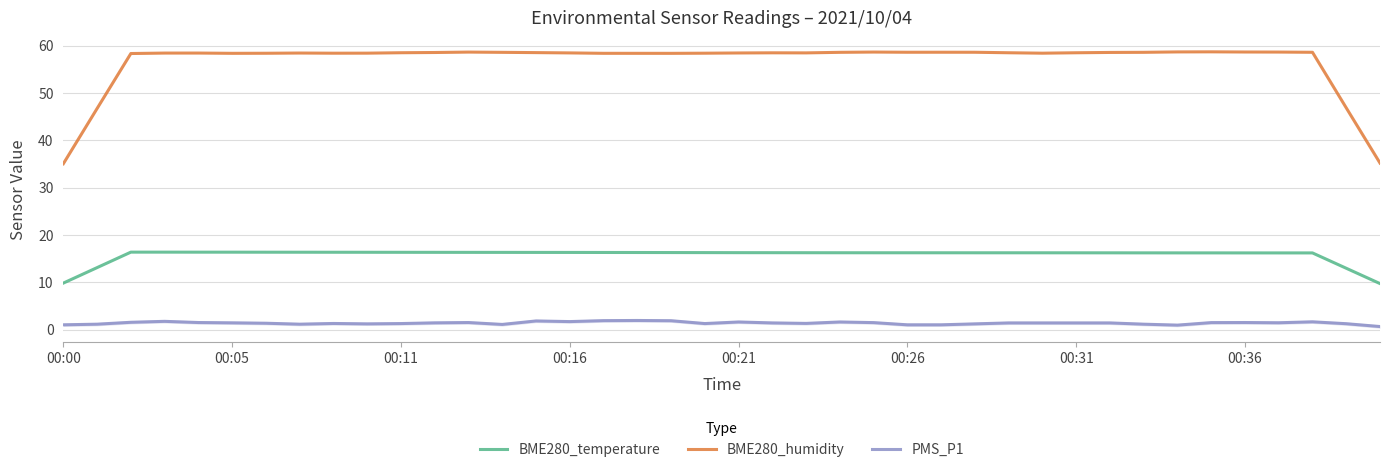

The value of BME280_humidity at 34 is 96.7. True or false?

False